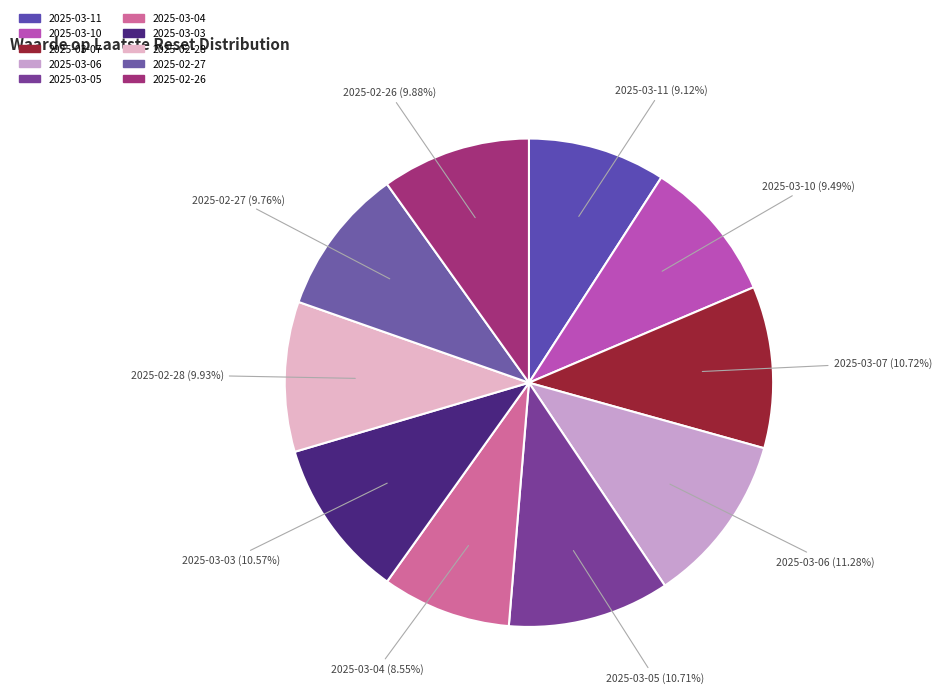

True or false: 2025-02-27 accounts for 1% of the total.

False